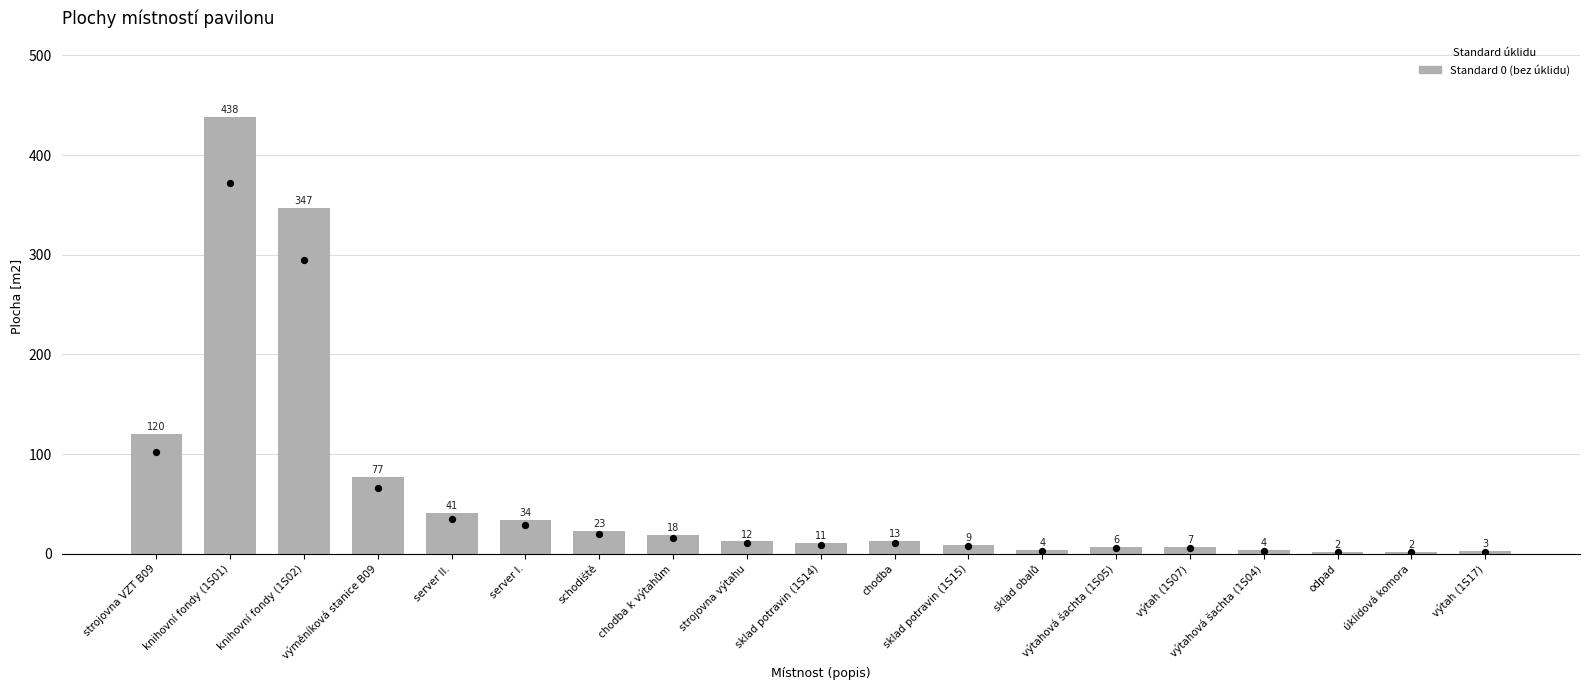

Between strojovna výtahu and chodba k výtahům, which is larger?

chodba k výtahům